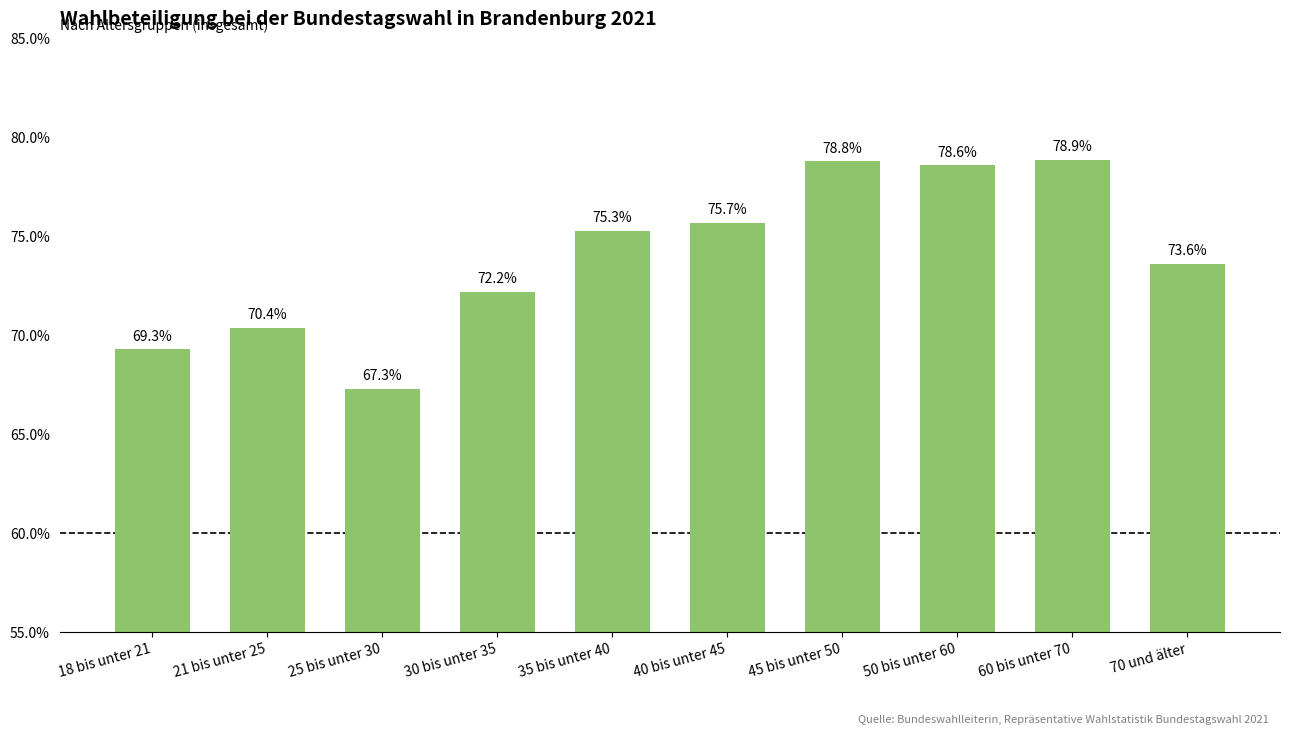

What is the label of the 9th bar from the left?

60 bis unter 70